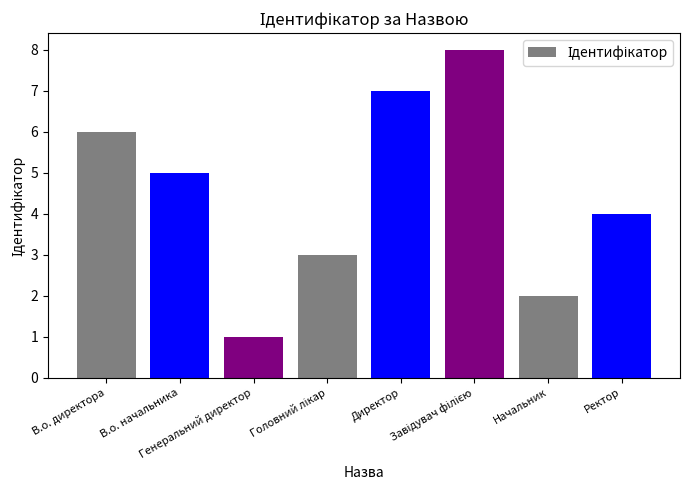

What is the difference between the maximum and minimum values?

7